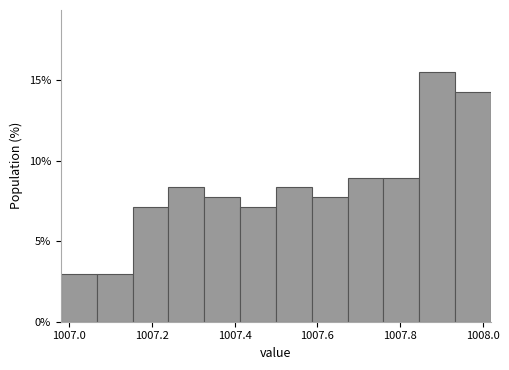

Reading left to right, list every bar in this chart as the range it spans on the x-axis followed by its height. Neither the bar edges nor the heights are printed on the chart, so give them approximately, as read against the axes.

1006.98 to 1007.06: 3.0
1007.06 to 1007.16: 3.0
1007.16 to 1007.24: 7.0
1007.24 to 1007.32: 8.5
1007.32 to 1007.42: 7.5
1007.42 to 1007.50: 7.0
1007.50 to 1007.58: 8.5
1007.58 to 1007.68: 7.5
1007.68 to 1007.76: 9.0
1007.76 to 1007.84: 9.0
1007.84 to 1007.94: 15.5
1007.94 to 1008.02: 14.5